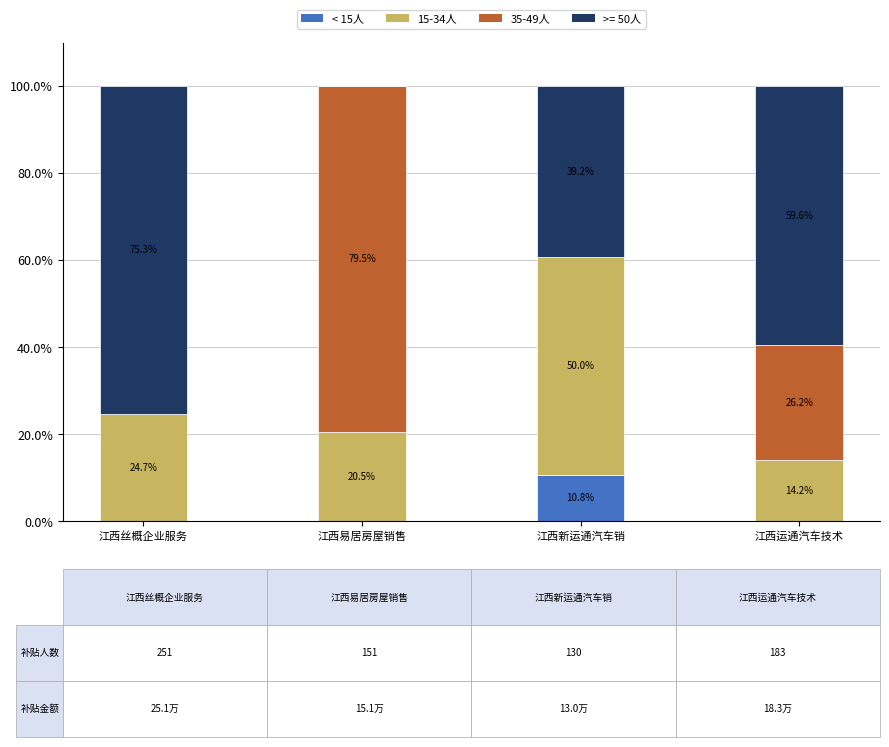

The value of < 15人 at 江西丝概企业服务 is -6.0. True or false?

False